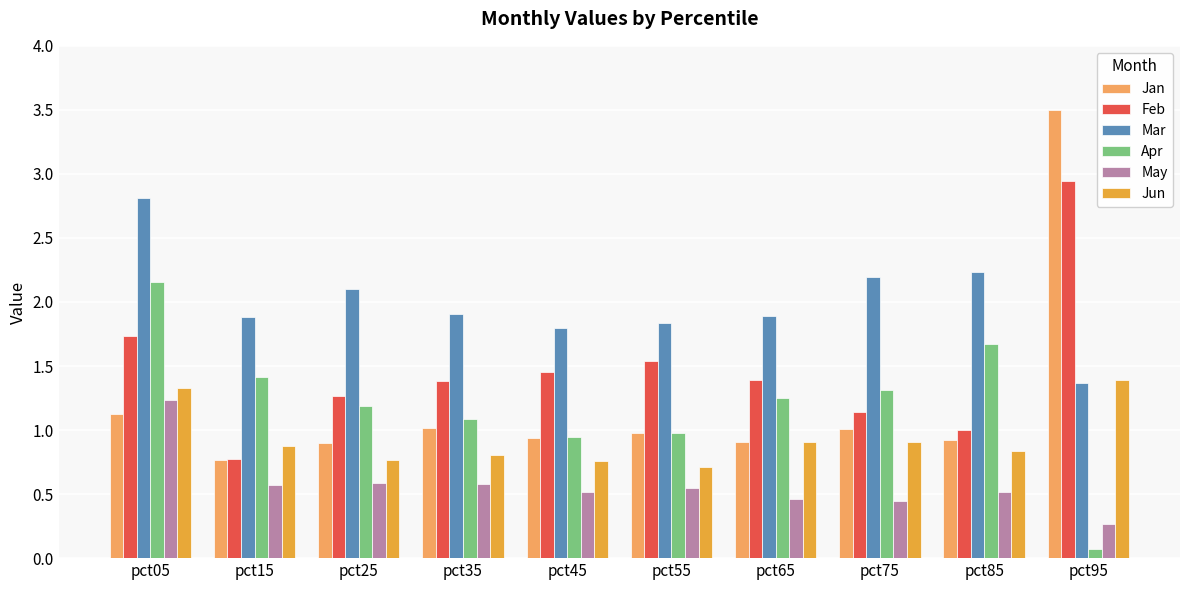

Which series has the widest spread of values?

Jan